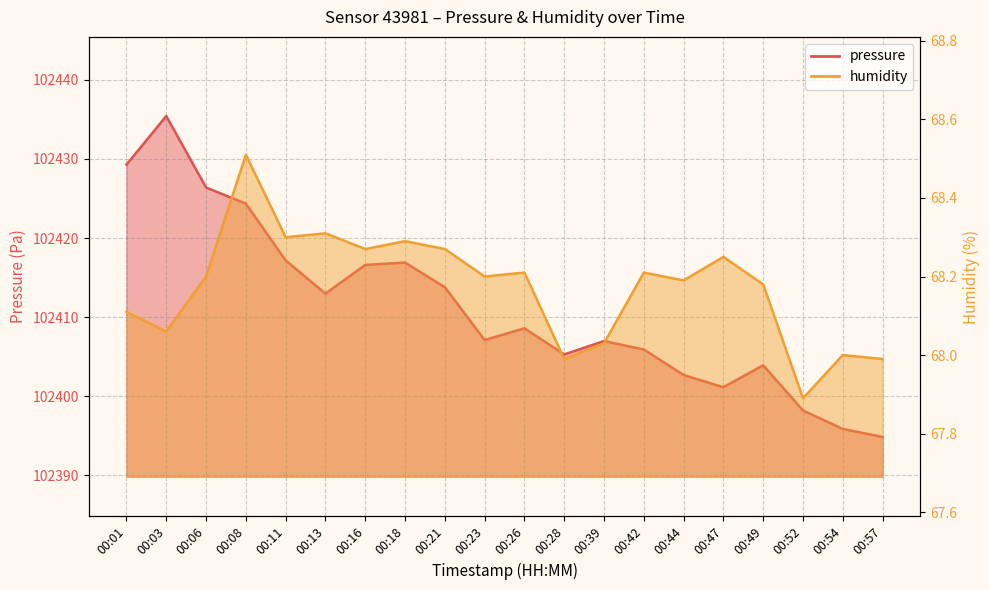

The value of humidity at 00:01 is 121.3. True or false?

False